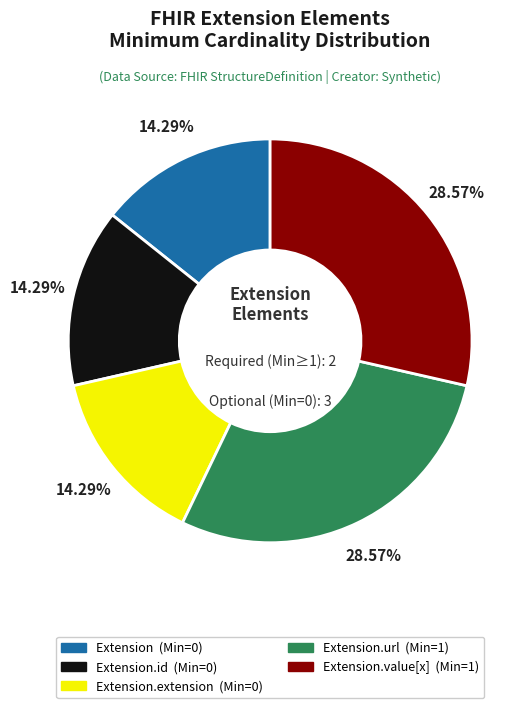

Does any single category account for the majority?

No